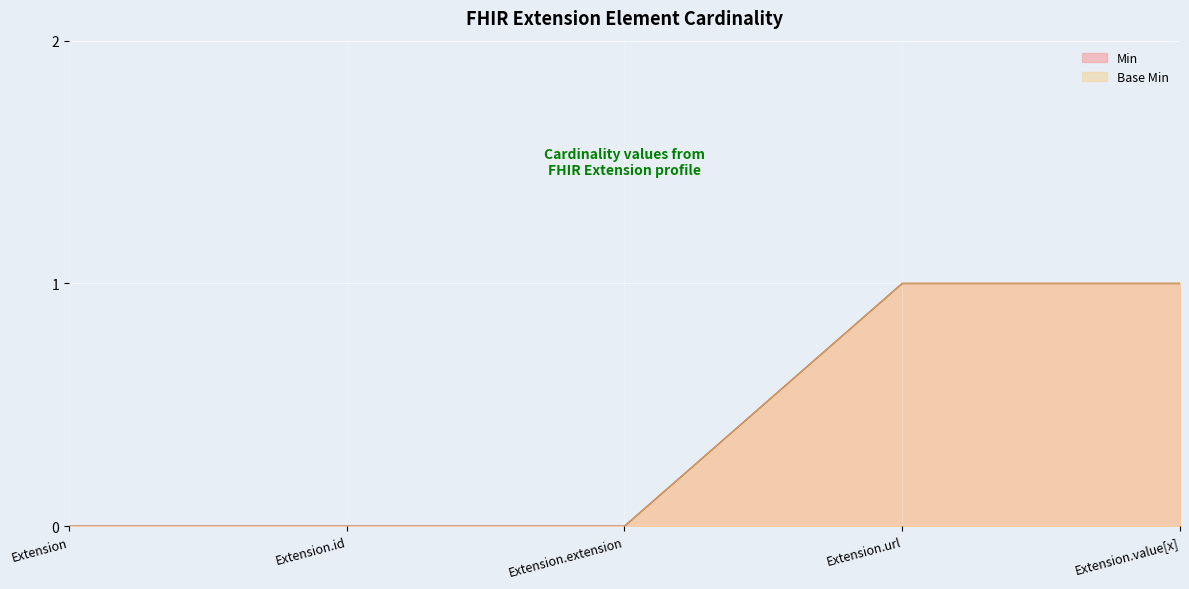

Is it true that Min equals 1 at Extension.url?

True